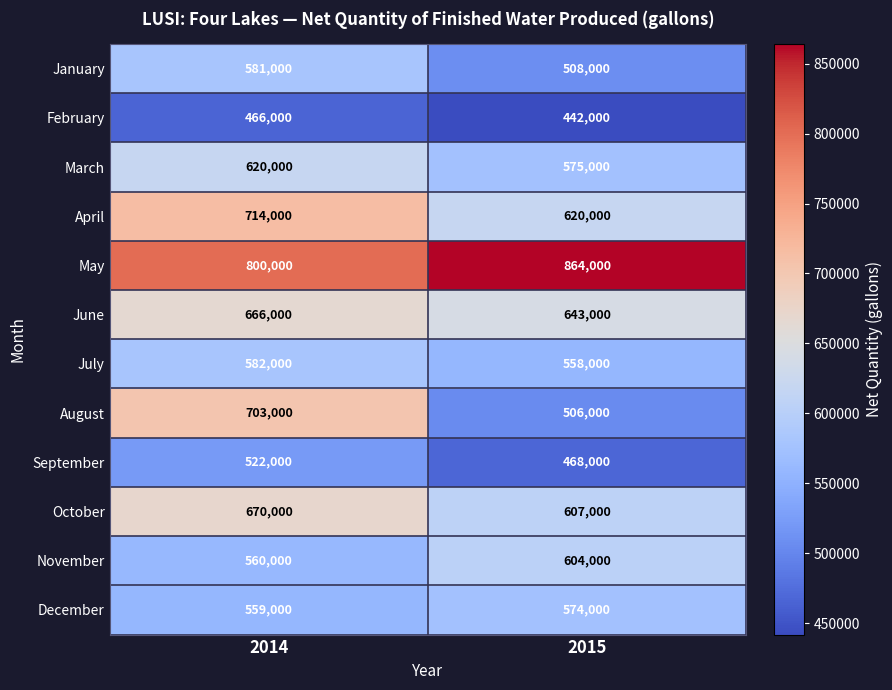

At which category does the chart reach its minimum across all series?

2015